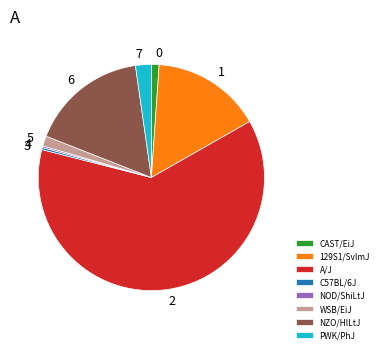

Is there any slice that represents more than half of the pie?

Yes